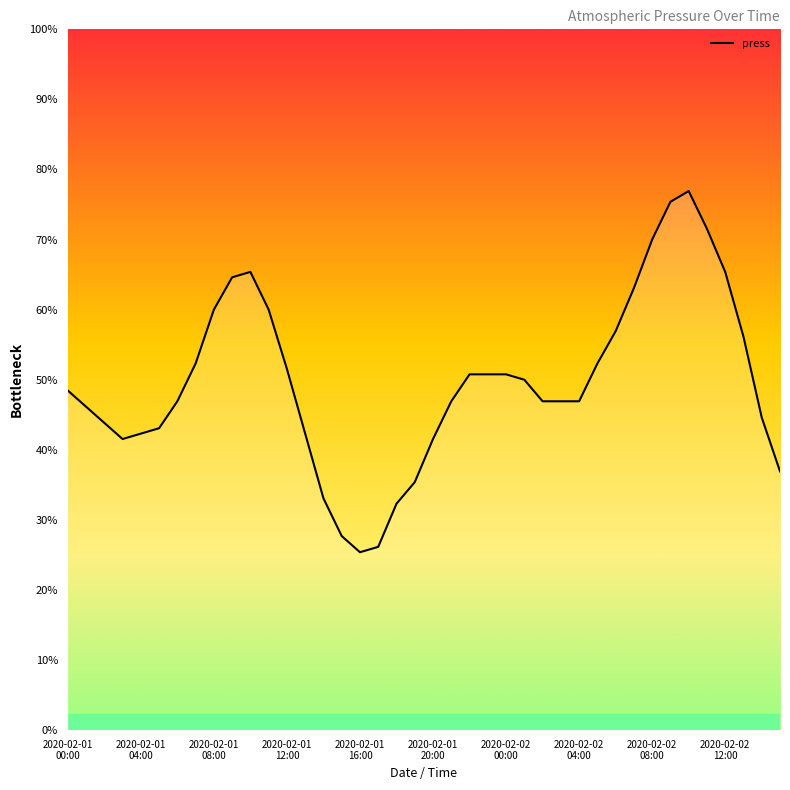

Does the chart have visible grid lines?

No